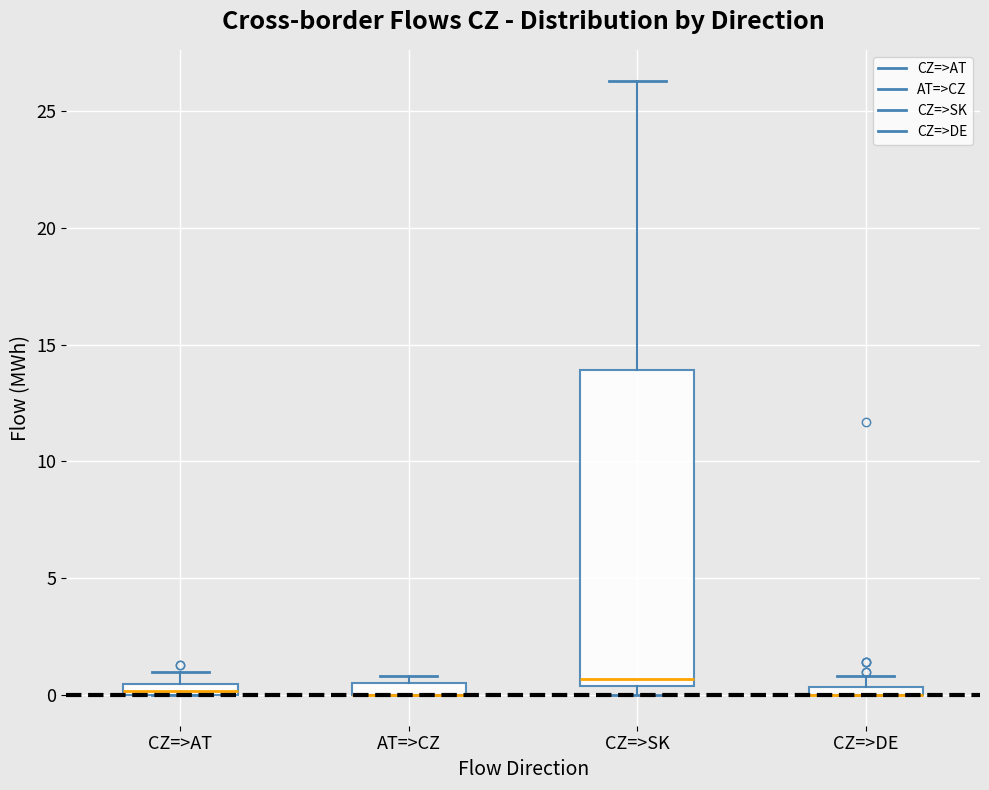

Which box is the tallest, from its lower edge to its upper edge?

CZ=>SK